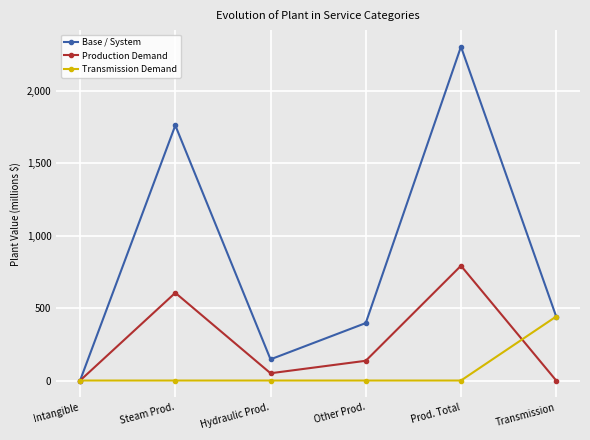

What is the spread (max minus min) of values at Hydraulic Prod.?

146.5